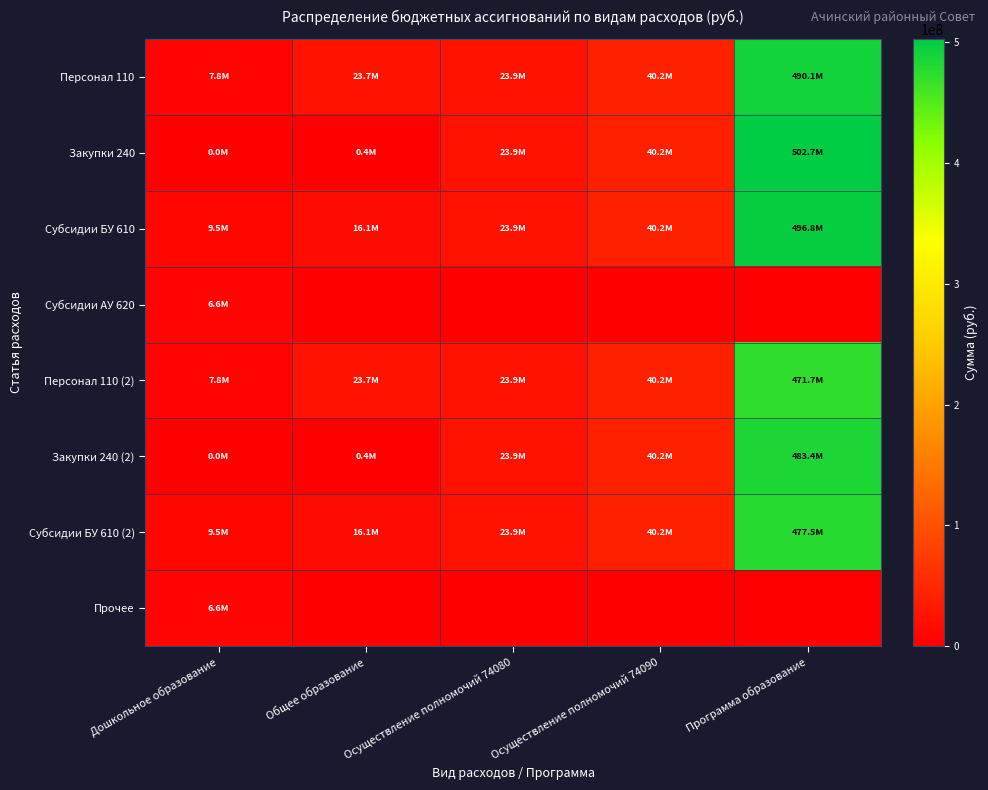

Reading left to right, extract all data points from this chart.

Персонал 110: Дошкольное образование=7818730	Общее образование=23678240	Осуществление полномочий 74080=23918800	Осуществление полномочий 74090=40181700	Программа образование=490105070
Закупки 240: Дошкольное образование=40300	Общее образование=356000	Осуществление полномочий 74080=23918800	Осуществление полномочий 74090=40181700	Программа образование=502655020
Субсидии БУ 610: Дошкольное образование=9469900	Общее образование=16147460	Осуществление полномочий 74080=23918800	Осуществление полномочий 74090=40181700	Программа образование=496785520
Субсидии АУ 620: Дошкольное образование=6589870	Общее образование=0	Осуществление полномочий 74080=0	Осуществление полномочий 74090=0	Программа образование=0
Персонал 110 (2): Дошкольное образование=7818730	Общее образование=23678240	Осуществление полномочий 74080=23918800	Осуществление полномочий 74090=40181700	Программа образование=471722240
Закупки 240 (2): Дошкольное образование=40300	Общее образование=356000	Осуществление полномочий 74080=23918800	Осуществление полномочий 74090=40181700	Программа образование=483353450
Субсидии БУ 610 (2): Дошкольное образование=9469900	Общее образование=16147460	Осуществление полномочий 74080=23918800	Осуществление полномочий 74090=40181700	Программа образование=477483950
Прочее: Дошкольное образование=6589870	Общее образование=0	Осуществление полномочий 74080=0	Осуществление полномочий 74090=0	Программа образование=0